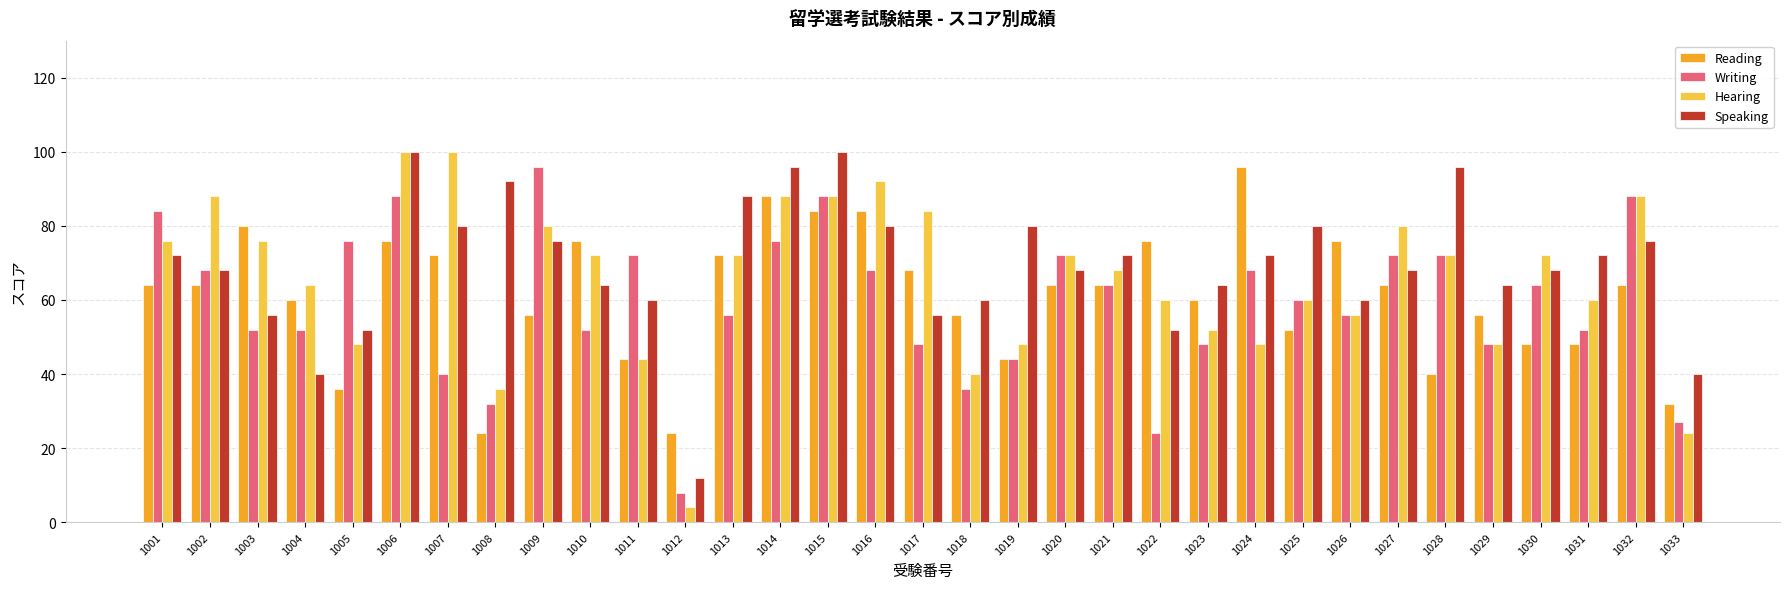

What is the average value of the Speaking series?

69